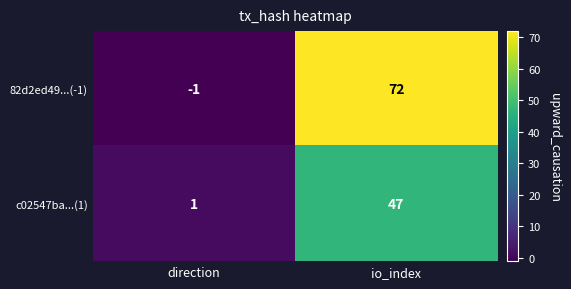

Rank the series by their maximum value, from highest to lowest.

82d2ed49...(-1), c02547ba...(1)